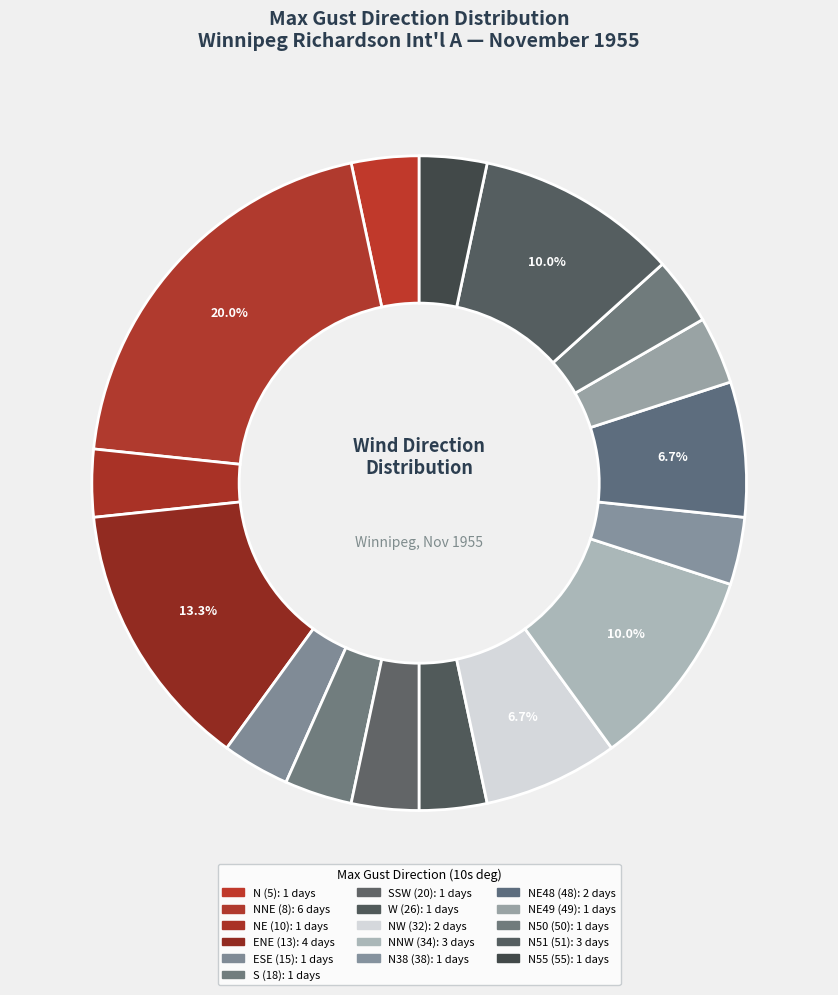

How many slices are in this pie chart?

16